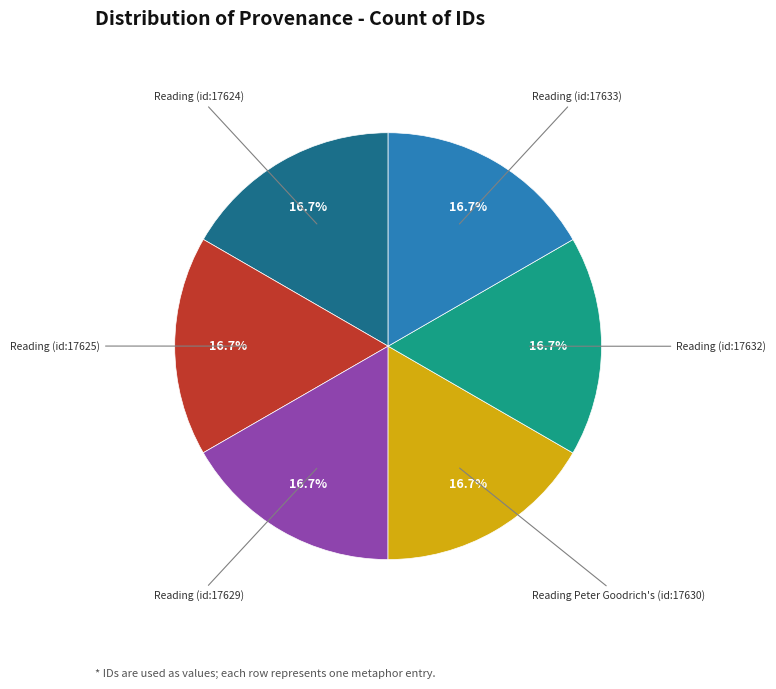

Is there a majority slice in this chart?

No